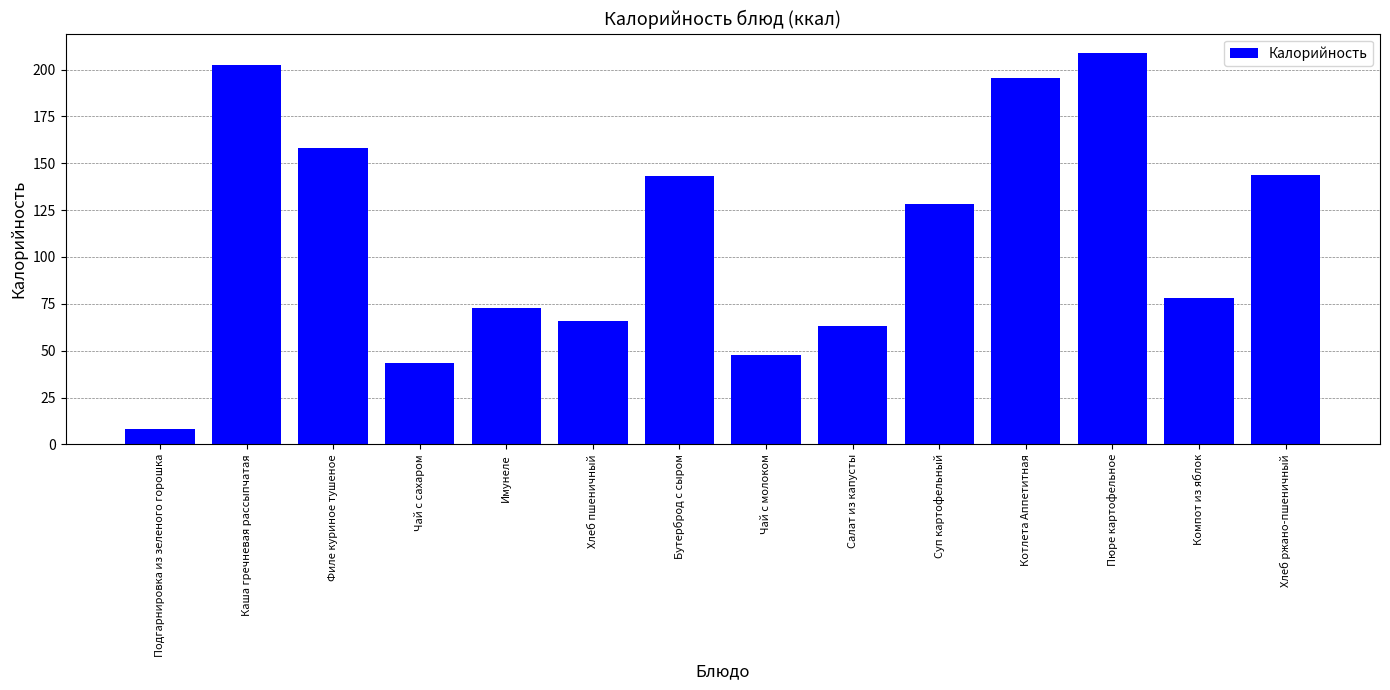

The value at Чай с сахаром is 43.5. True or false?

True